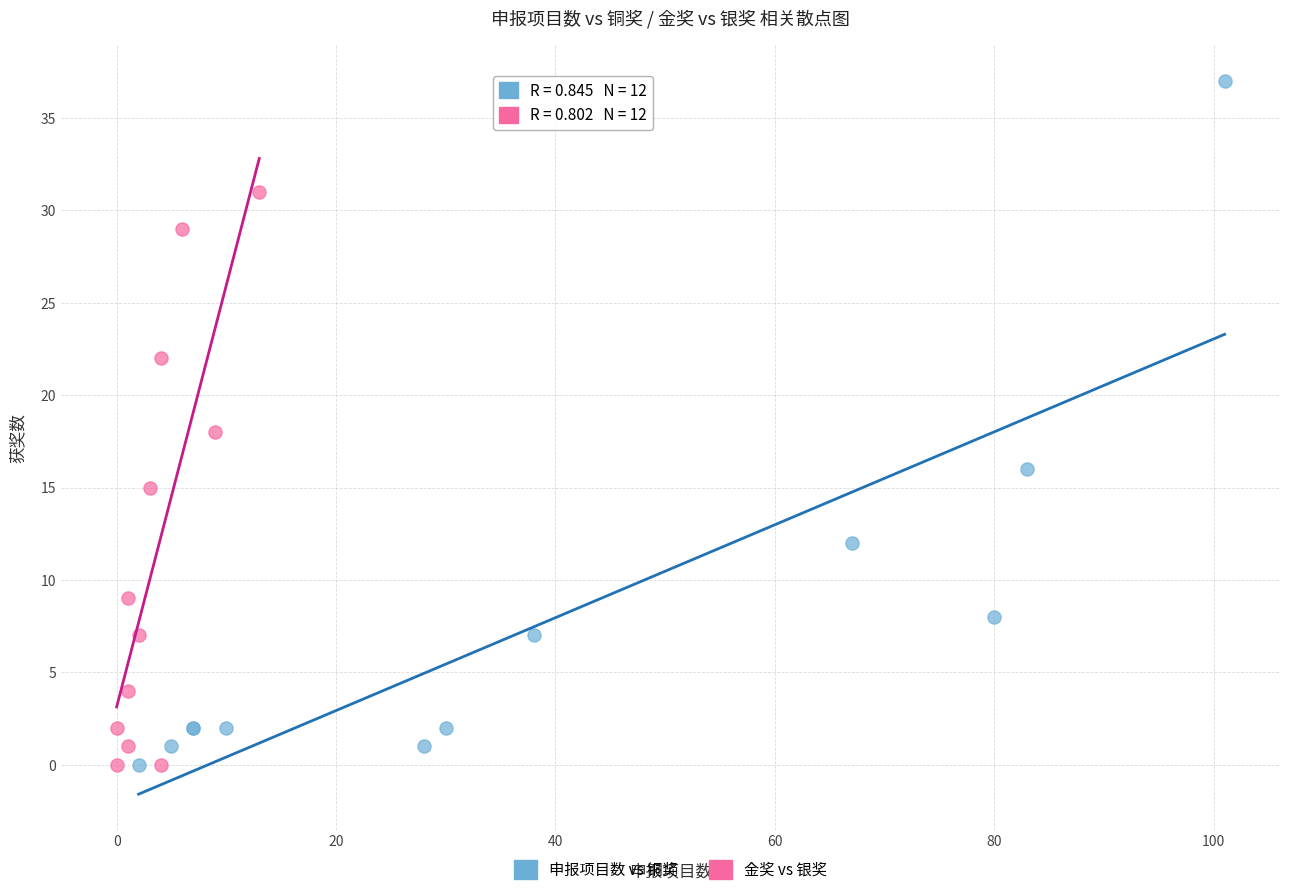

Which series contains the highest Y value?

申报项目数 vs 铜奖